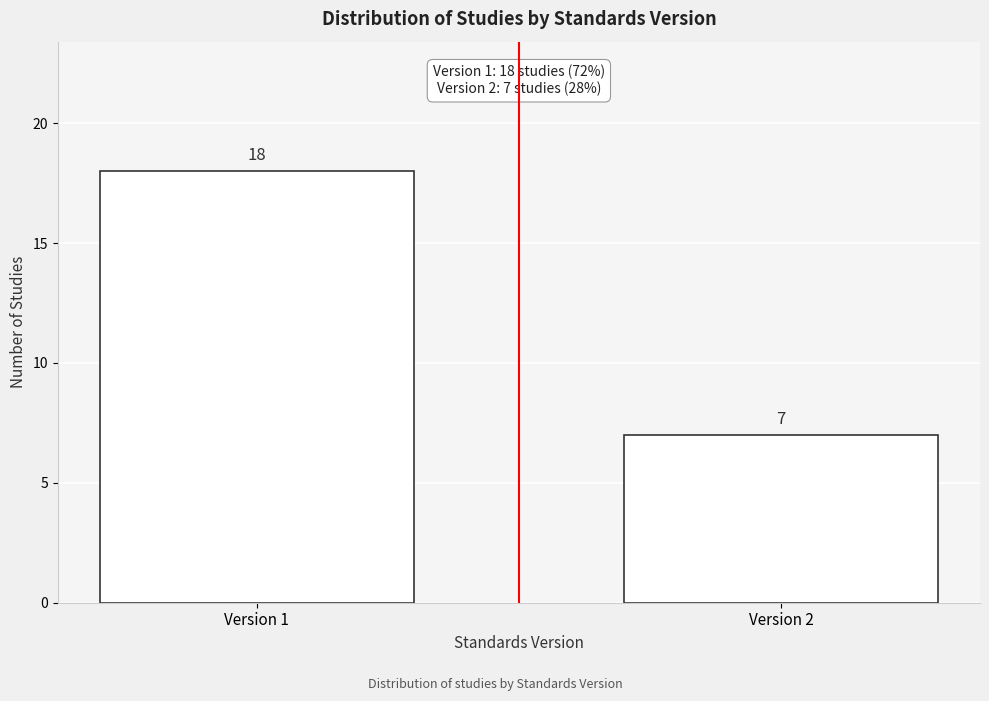

Reading left to right, what are all the values shown in this chart?

18	7